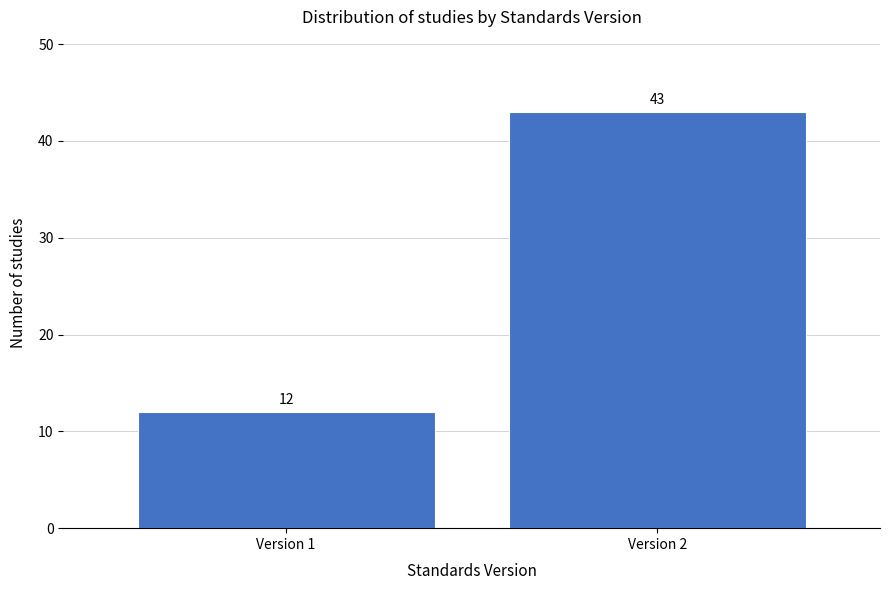

Reading right to left, list all the values displayed in this chart.

43	12